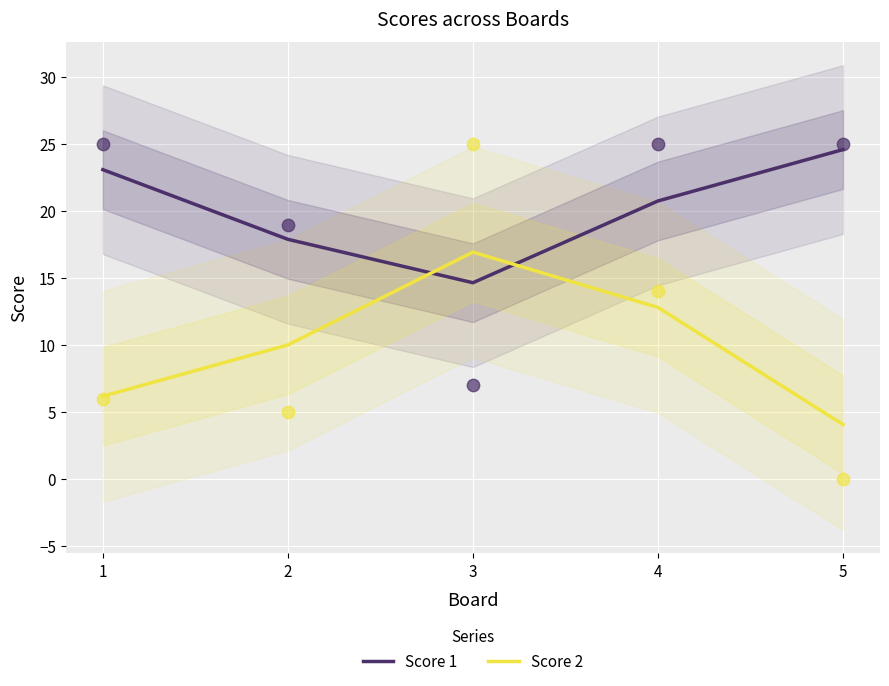

What is the total value across all series at 1?

29.3